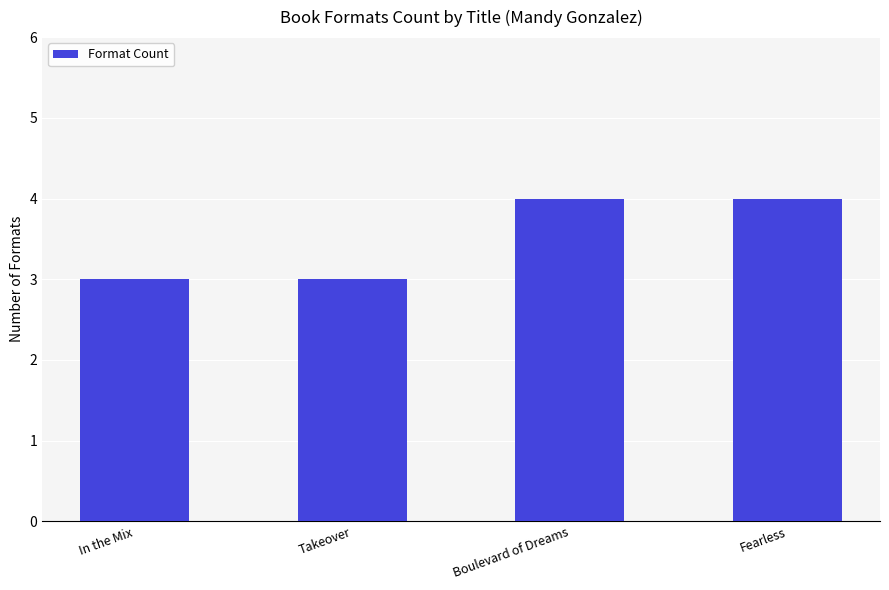

How many values are between 3 and 4?

4